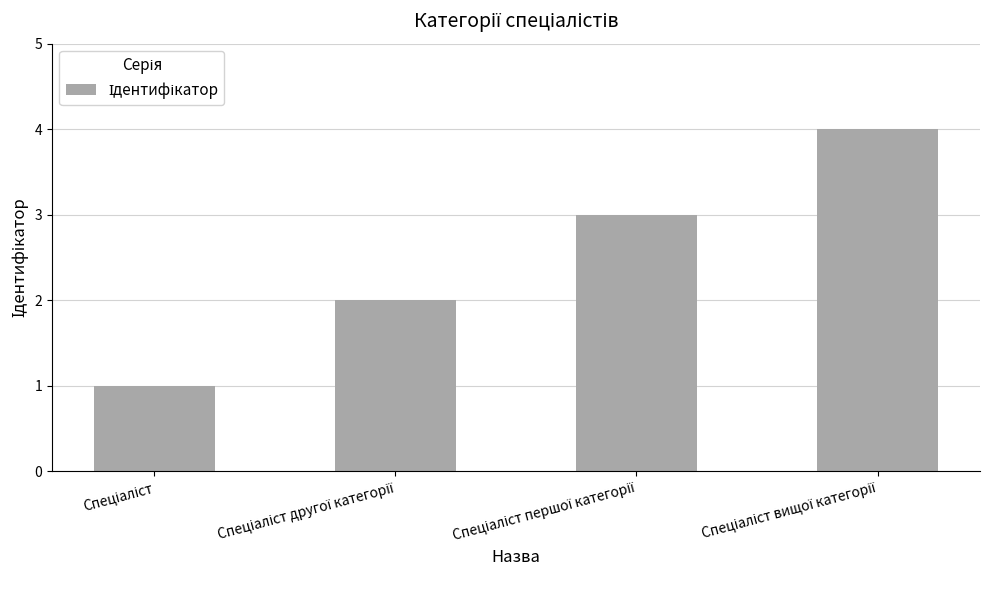

What is the sum of all values?

10